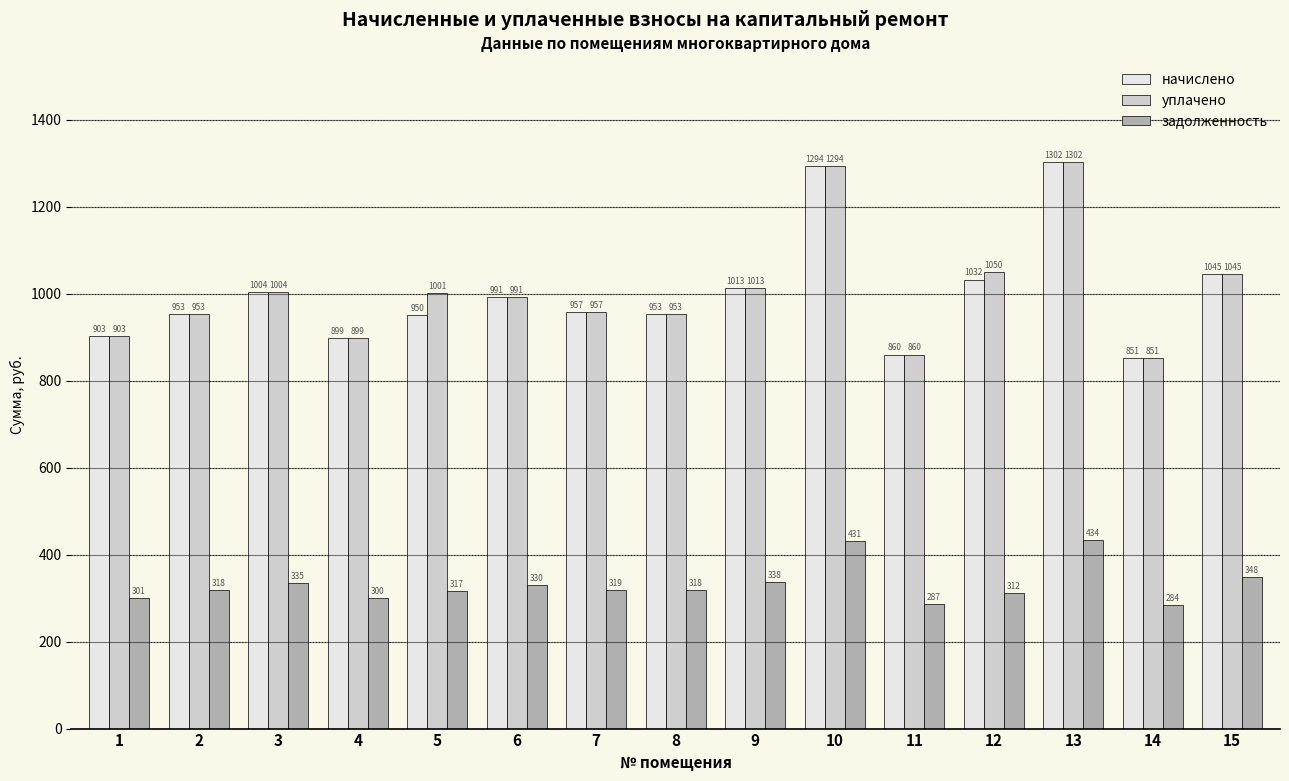

What is the minimum value shown in the chart?

283.7